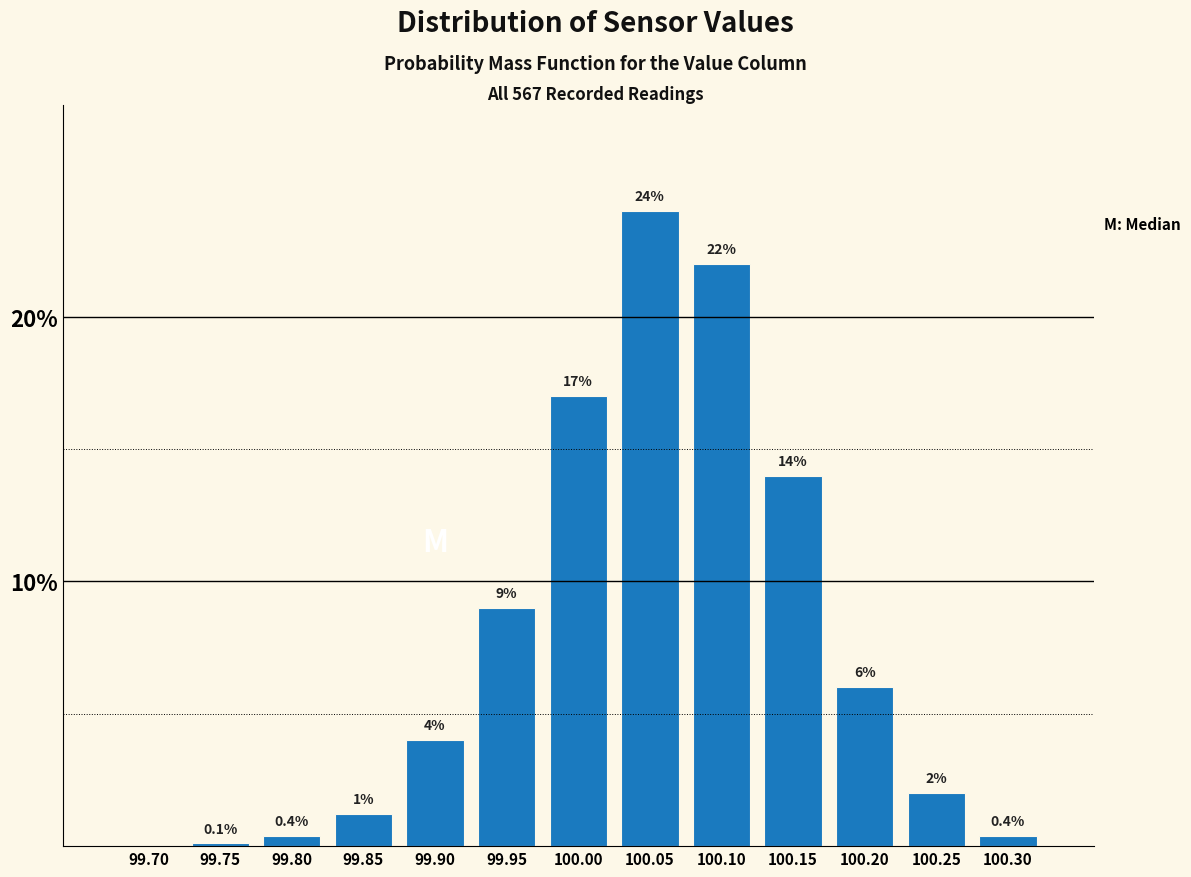

Reading left to right, extract all data points from this chart.

99.70=0.0	99.75=0.1	99.80=0.4	99.85=1.2	99.90=4.0	99.95=9.0	100.00=17.0	100.05=24.0	100.10=22.0	100.15=14.0	100.20=6.0	100.25=2.0	100.30=0.4